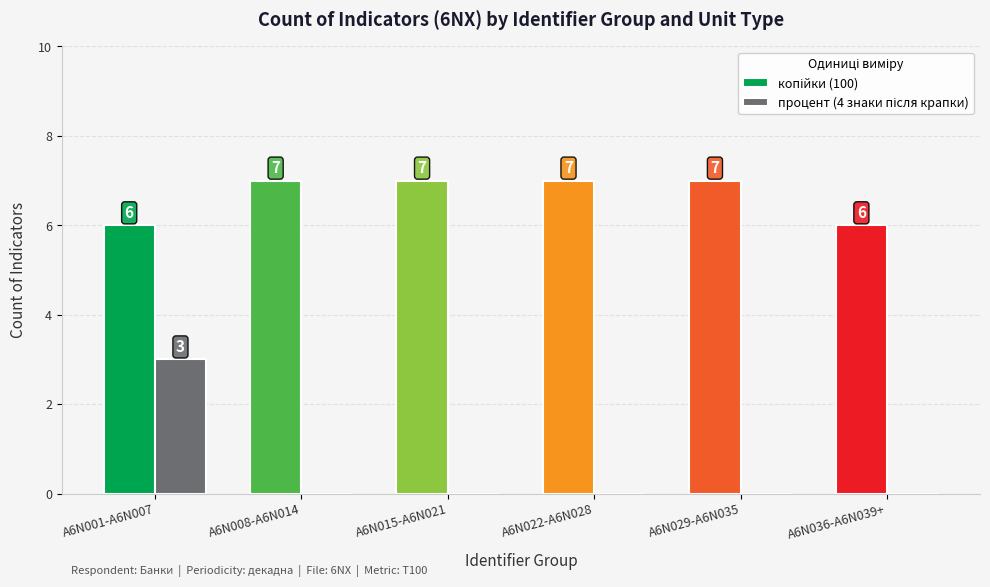

What is the maximum value shown in the chart?

7